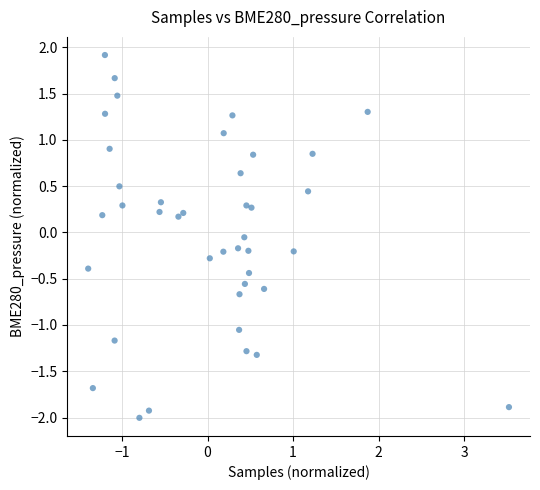

What is the range of Y values (max minus min)?

3.9